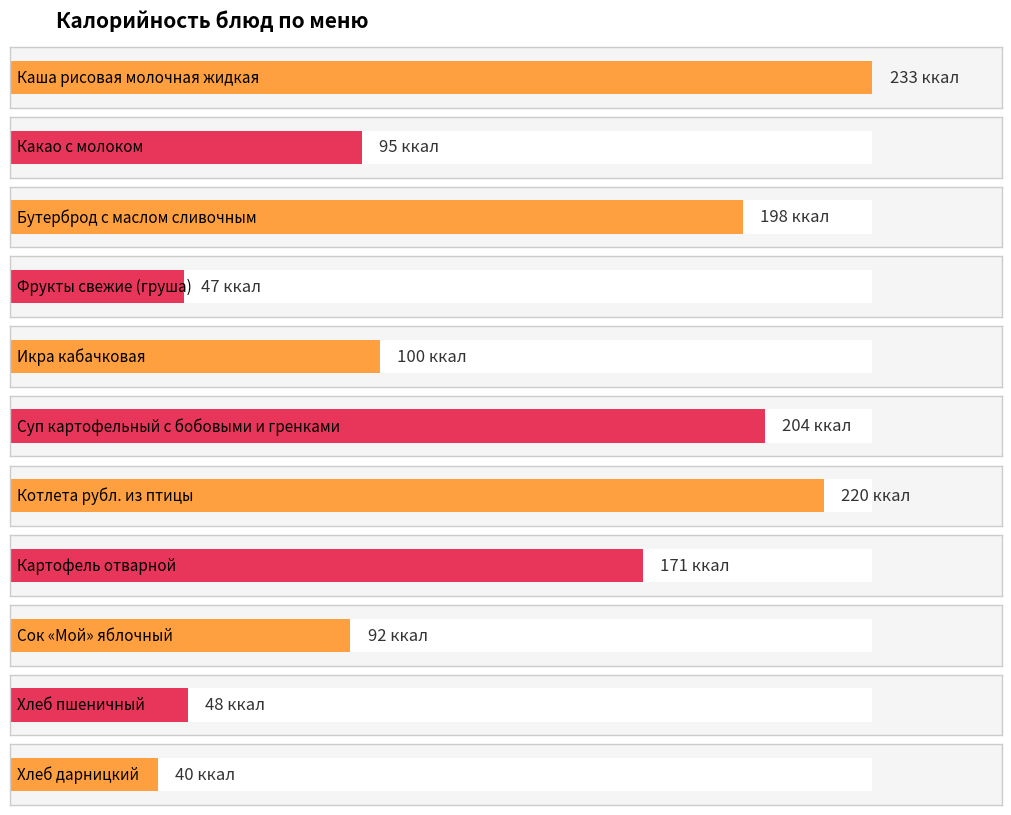

What is the ratio of the value at Фрукты свежие (груша) to the value at Сок «Мой» яблочный?

0.5